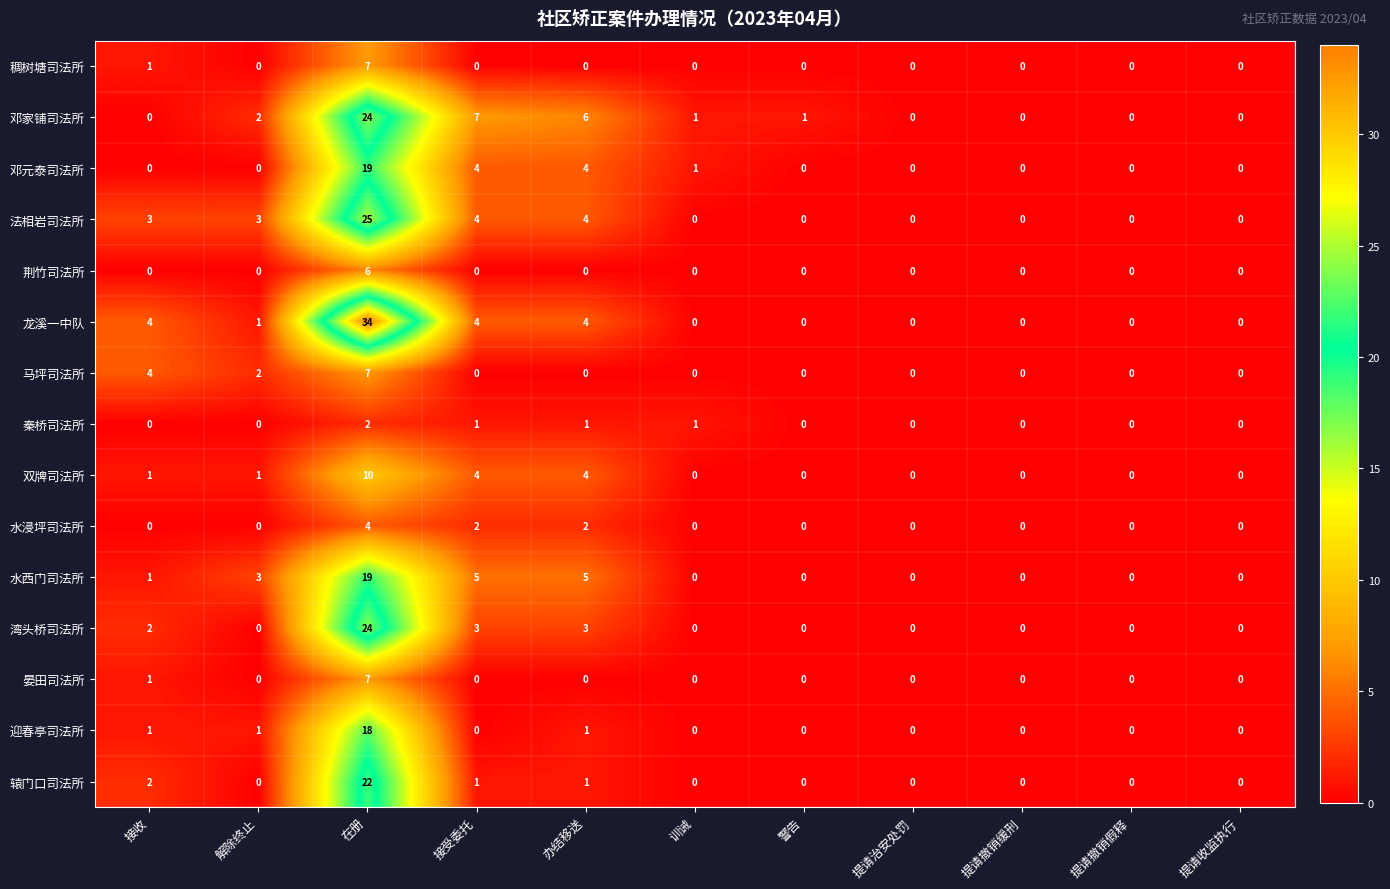

What is the difference between the maximum and second lowest values in the 邓元泰司法所 series?

19